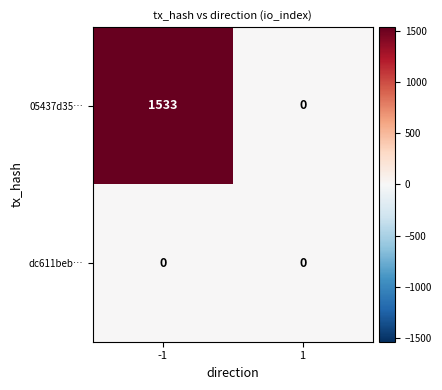

Rank the series by their maximum value, from lowest to highest.

dc611beb…, 05437d35…